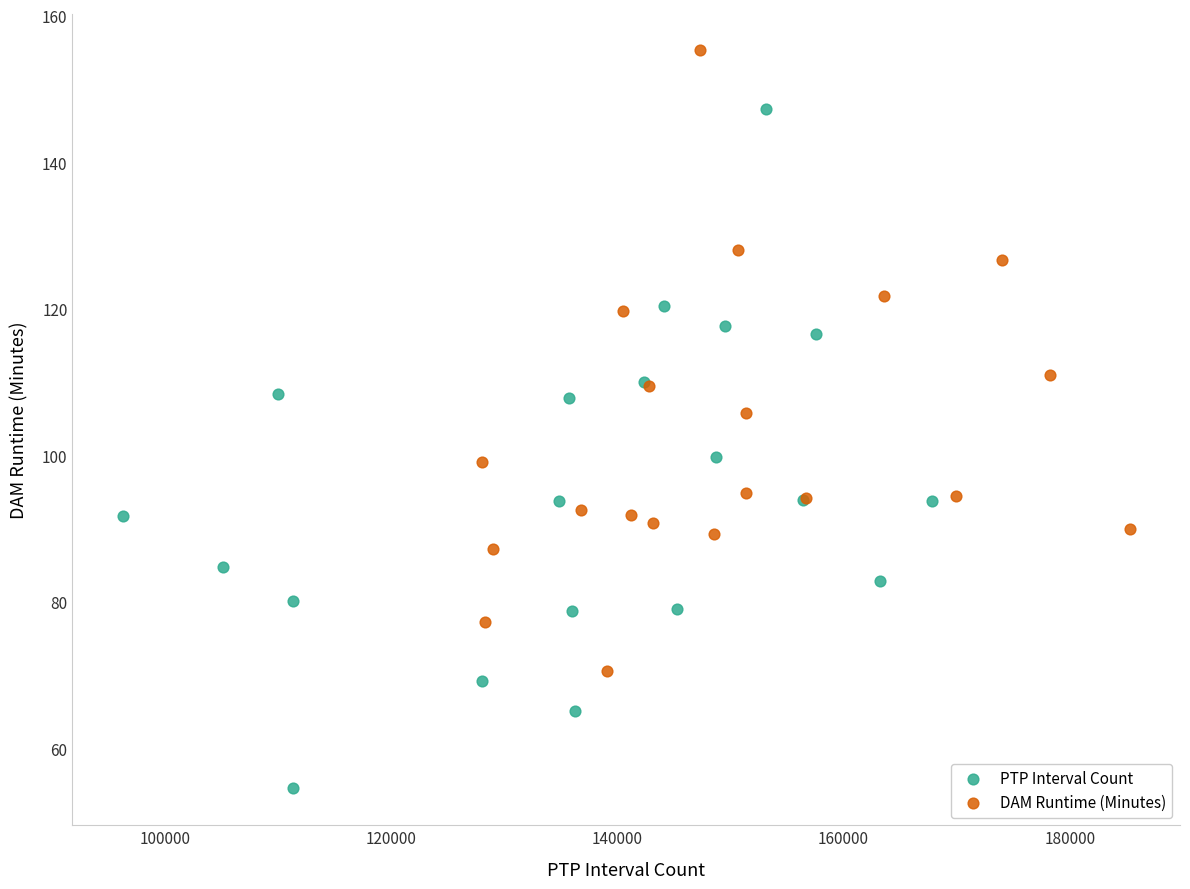

Which series reaches the maximum Y coordinate?

DAM Runtime (Minutes)